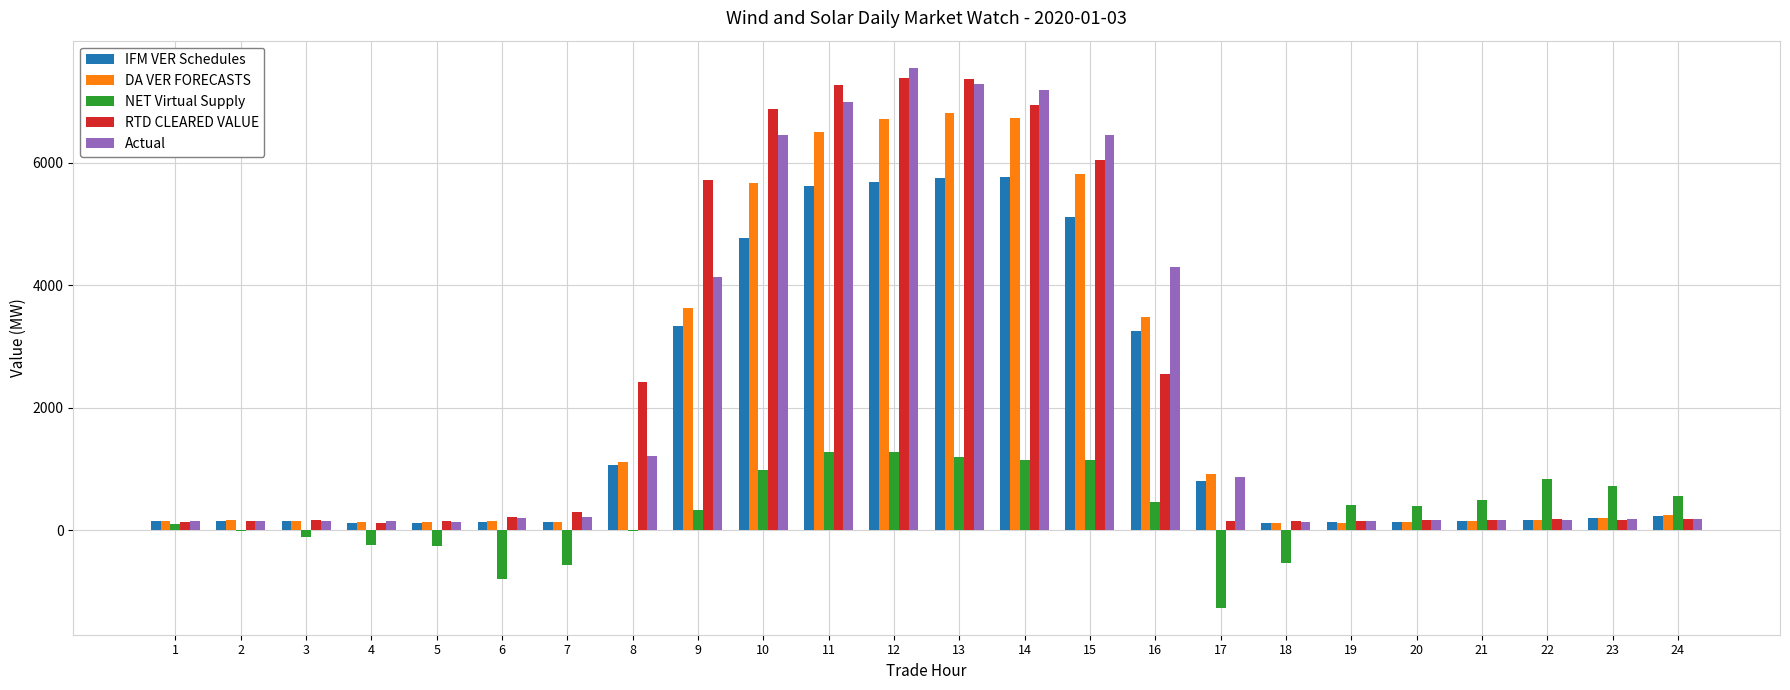

How many values in the DA VER FORECASTS series exceed 205?

12